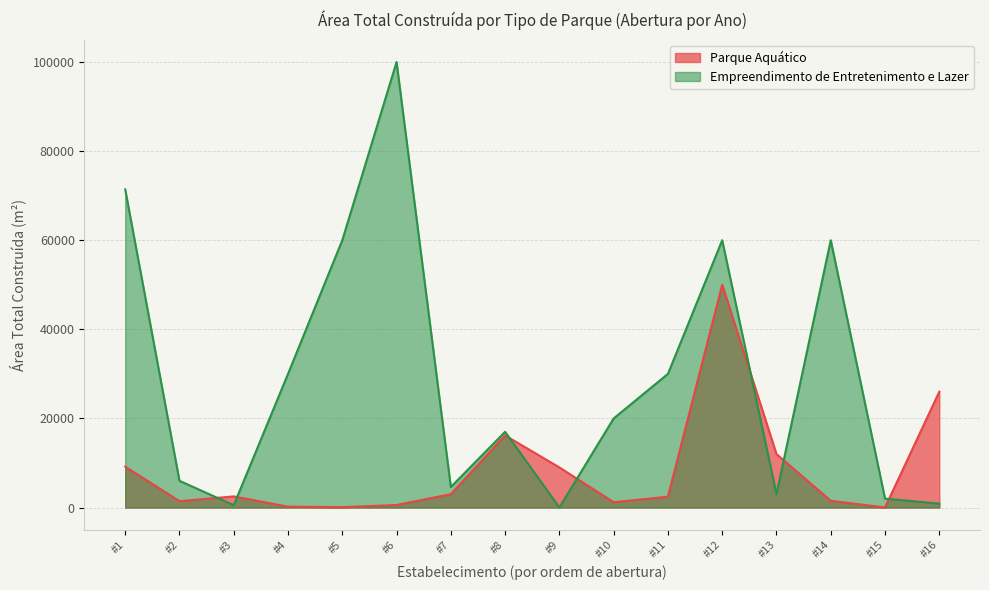

How many lines are shown in the chart?

2